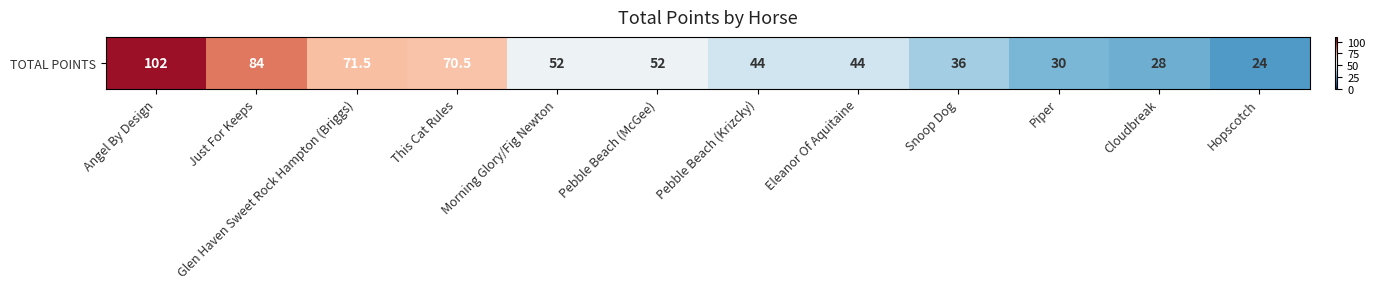

What is the smallest value displayed?

24.0